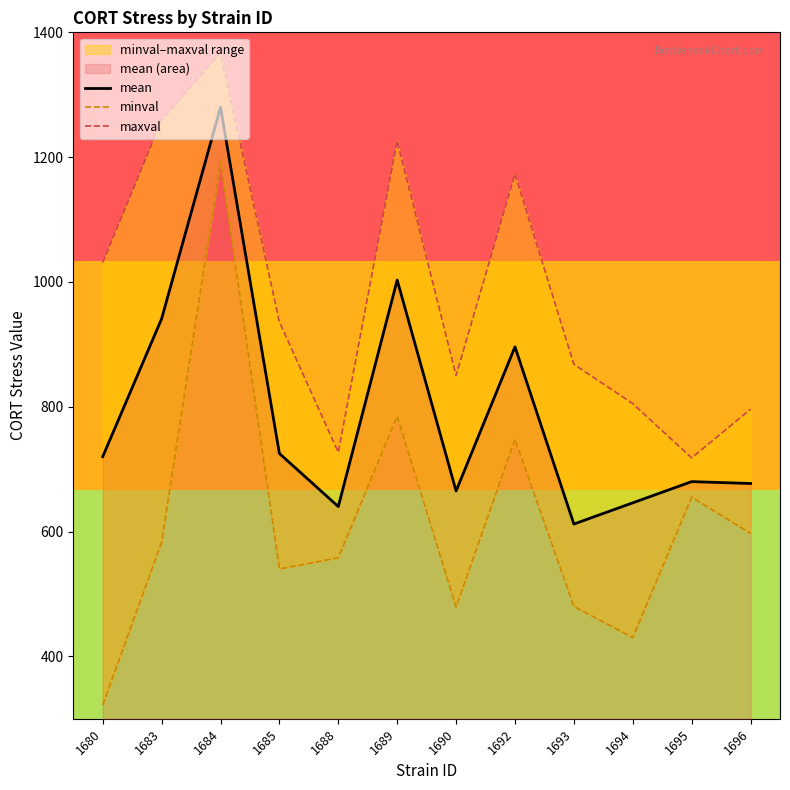

Which series has the largest total across all categories?

maxval